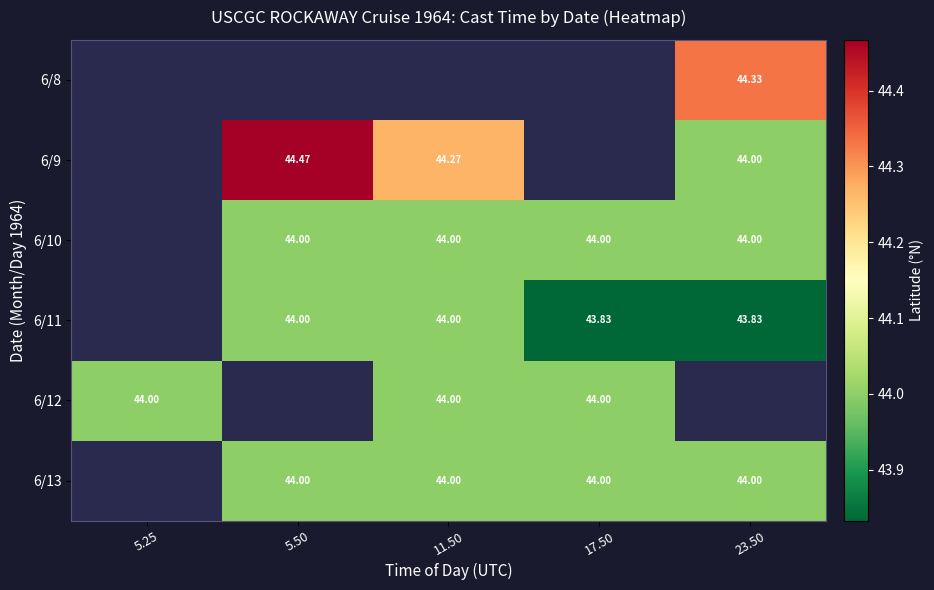

What is the difference between the 6/11 values at 5.50 and 17.50?

0.2